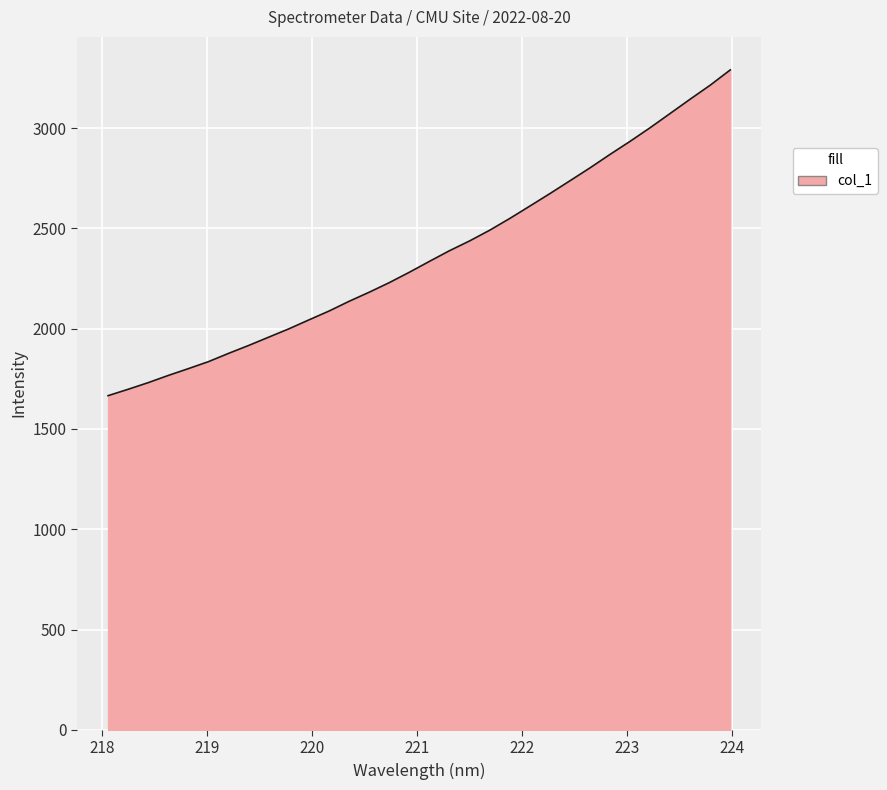

What is the difference between the maximum and minimum values?

1624.1